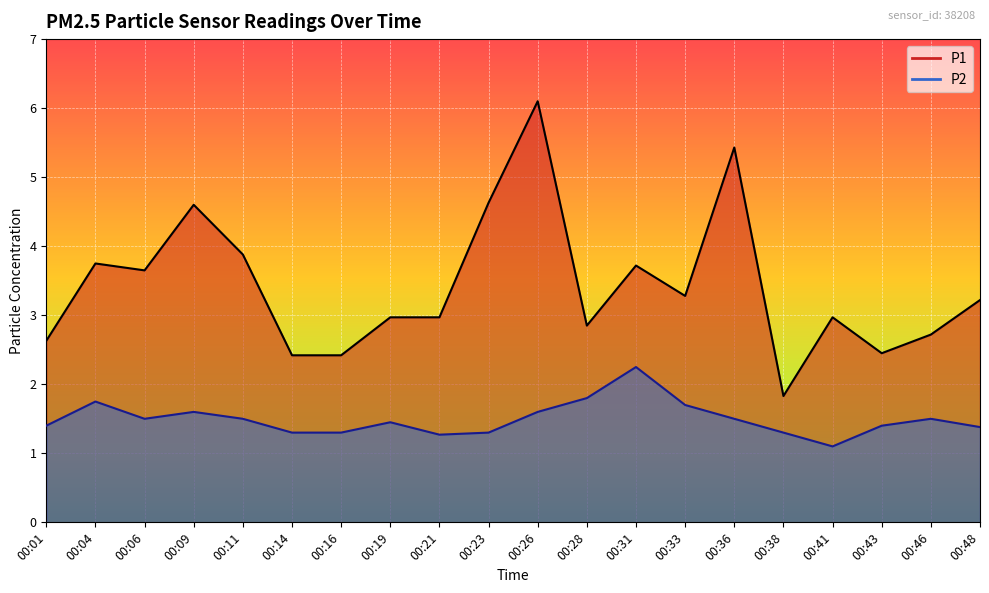

The P2 series shows 0.8 at 00:28. True or false?

False